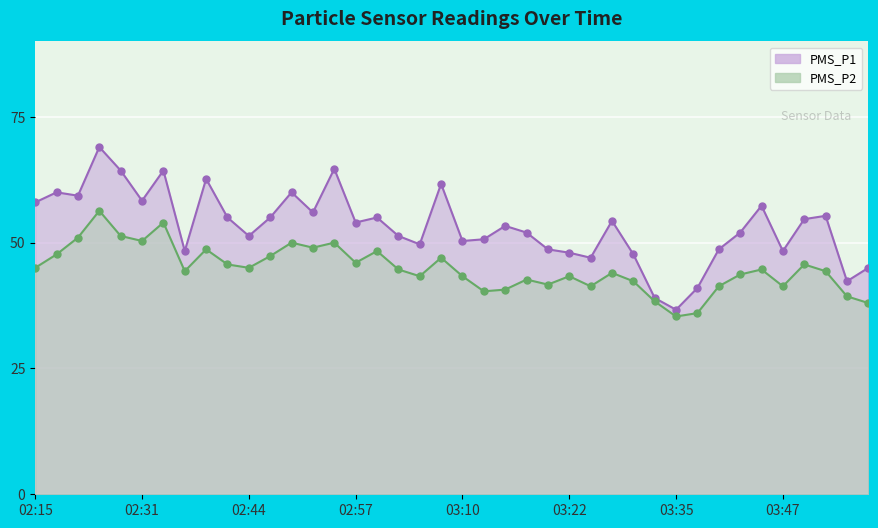

What is the difference between the maximum and minimum values in the PMS_P1 series?

32.3